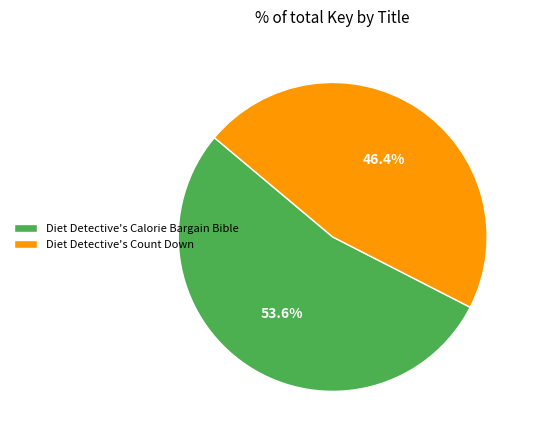

Does any single category account for the majority?

Yes